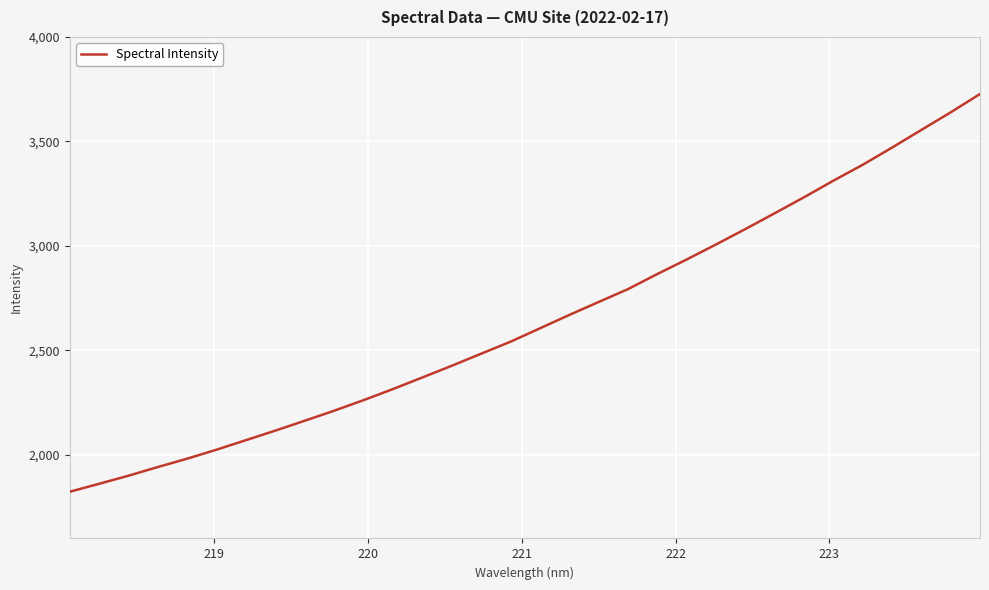

What is the maximum value shown in the chart?

3727.0